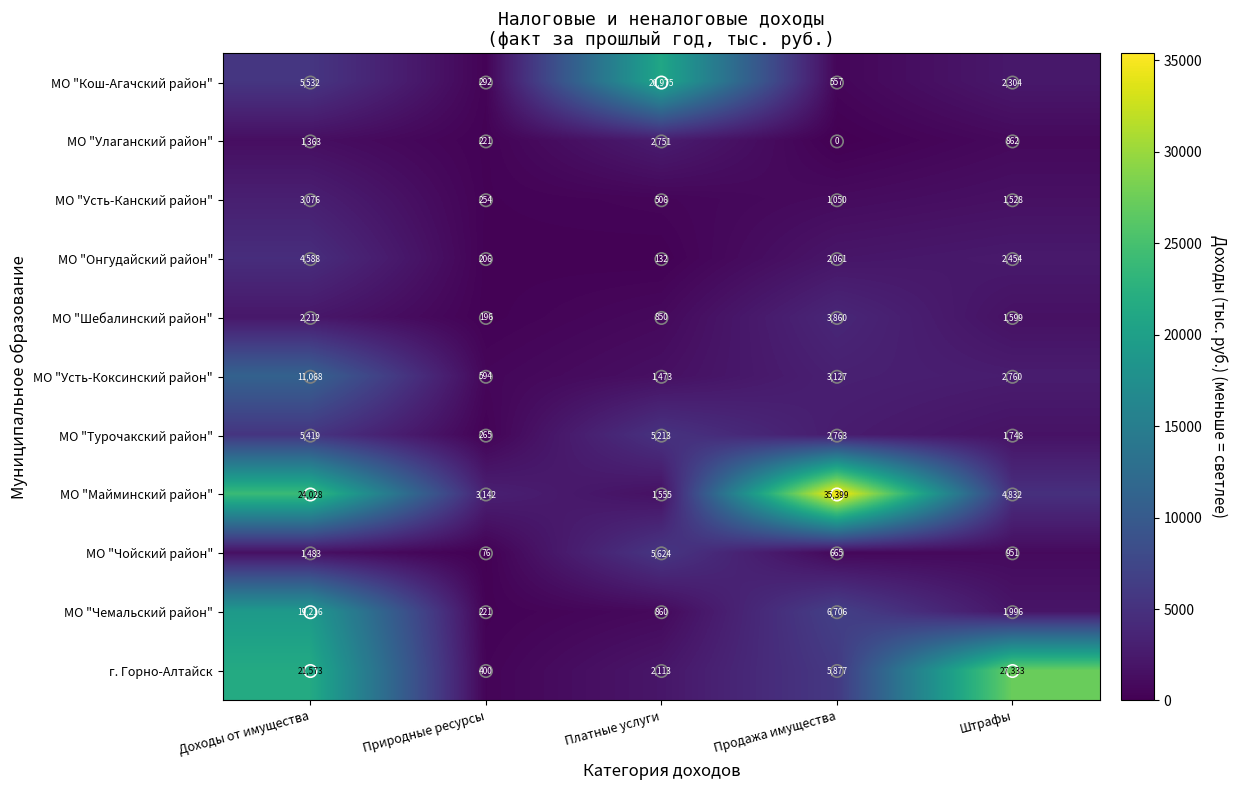

The value of МО "Онгудайский район" at Природные ресурсы is 206. True or false?

True